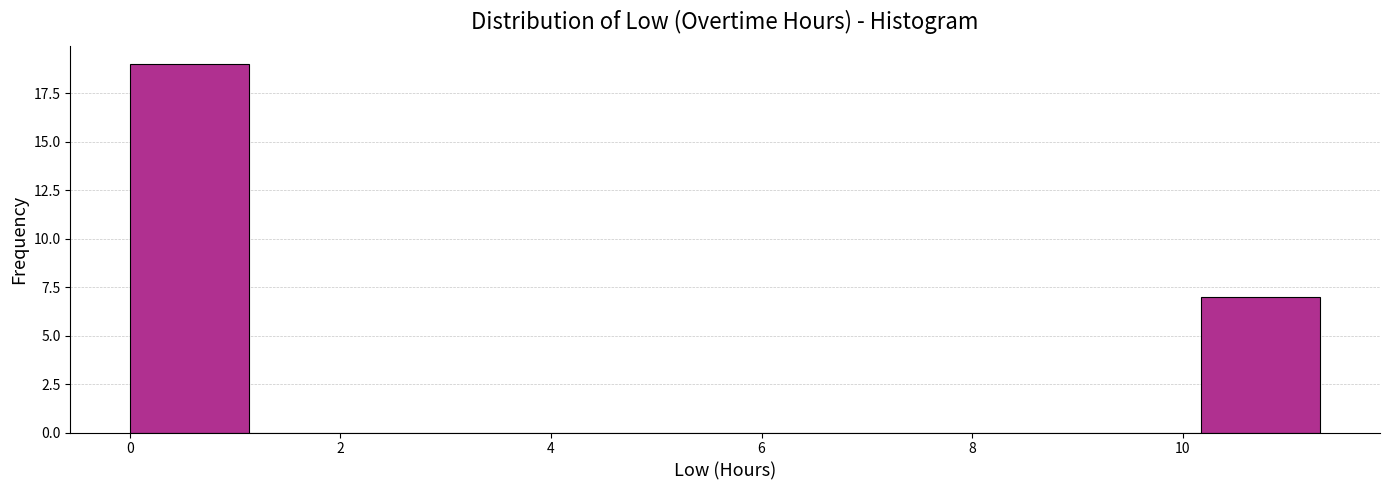

Reading left to right, list every bar in this chart as the range it spans on the x-axis followed by its height. Neither the bar edges nor the heights are printed on the chart, so give them approximately, as read against the axes.

0.0 to 1.2: 19
1.2 to 2.2: 0
2.2 to 3.4: 0
3.4 to 4.6: 0
4.6 to 5.6: 0
5.6 to 6.8: 0
6.8 to 8.0: 0
8.0 to 9.0: 0
9.0 to 10.2: 0
10.2 to 11.4: 7